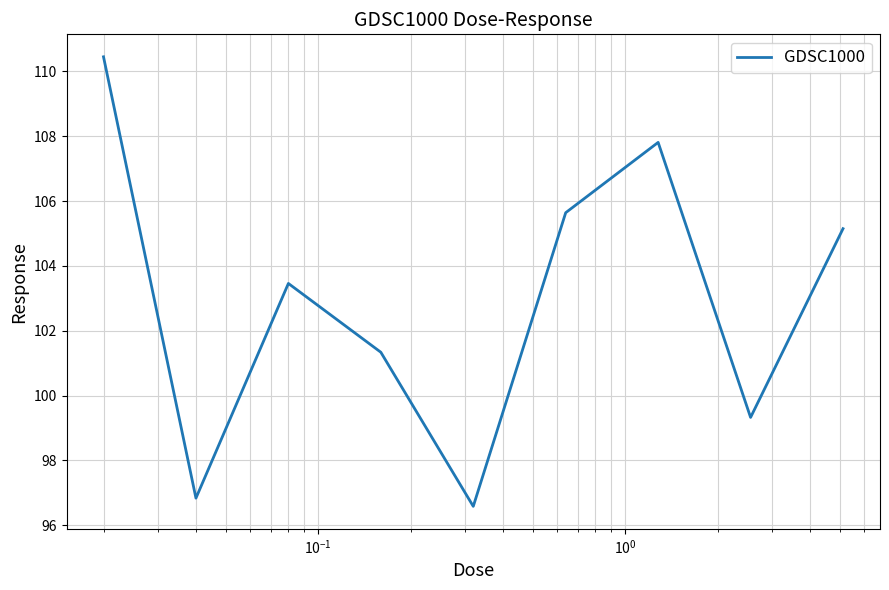

What is the difference between the maximum and minimum values?

13.9